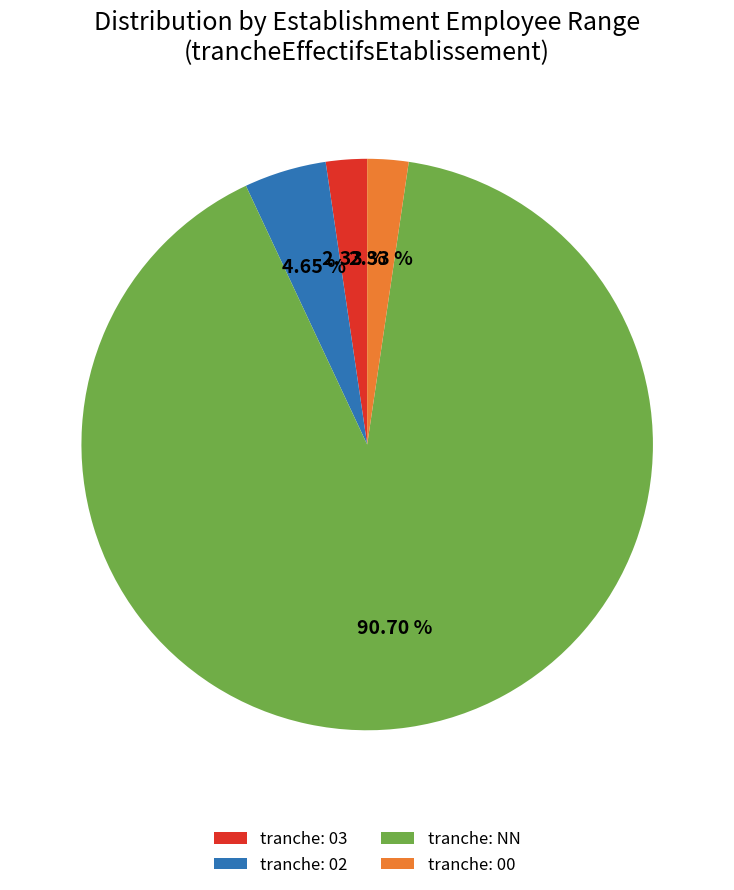

Do tranche: 02 and tranche: NN together represent more than half of the pie?

Yes